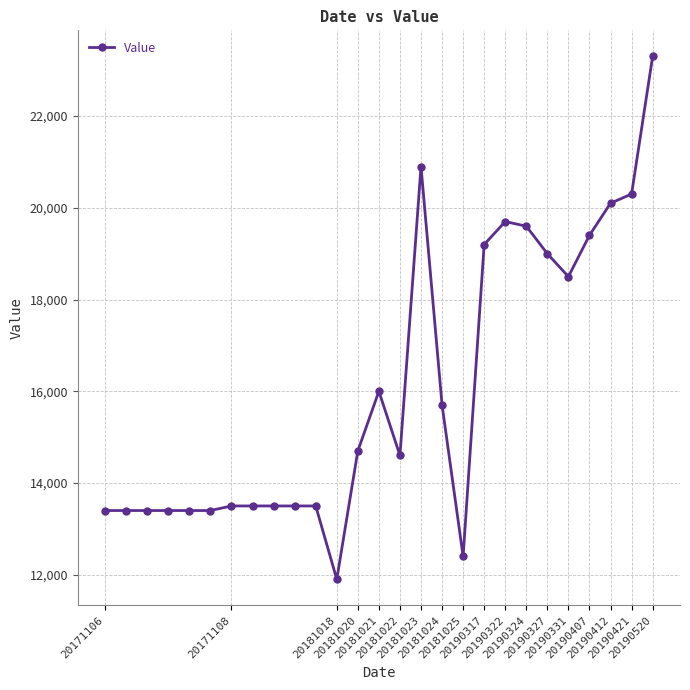

What is the value of the 3rd point from the left?

13400